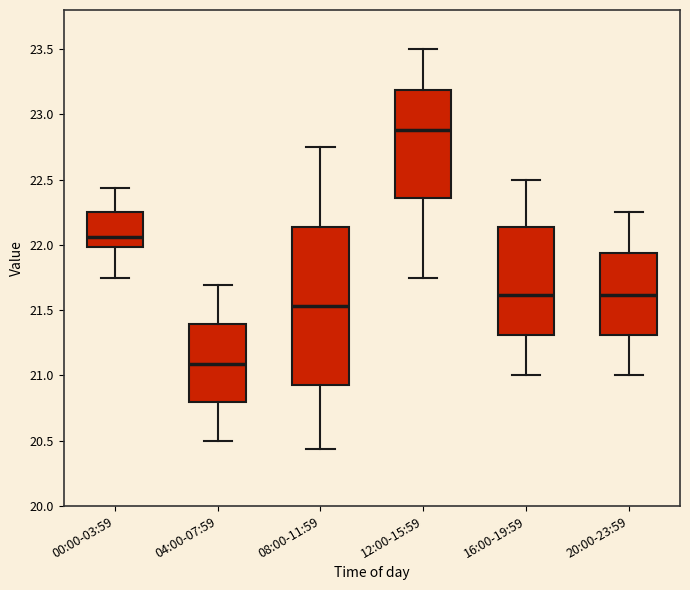

Which box's median line is the highest?

12:00-15:59